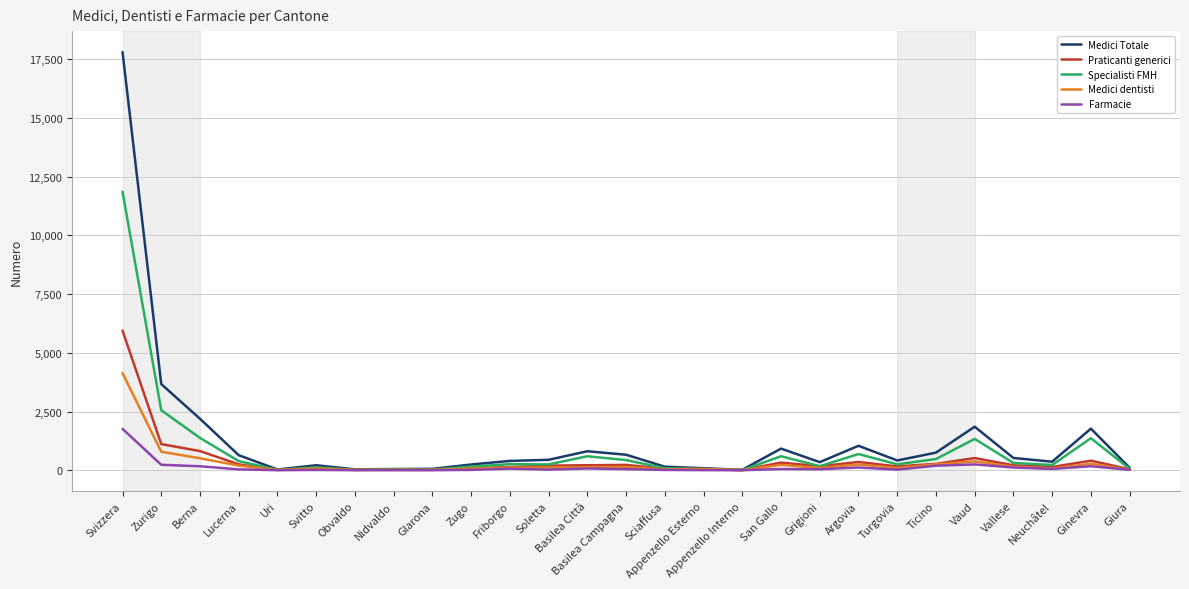

What is the highest value of the Farmacie series?

1764